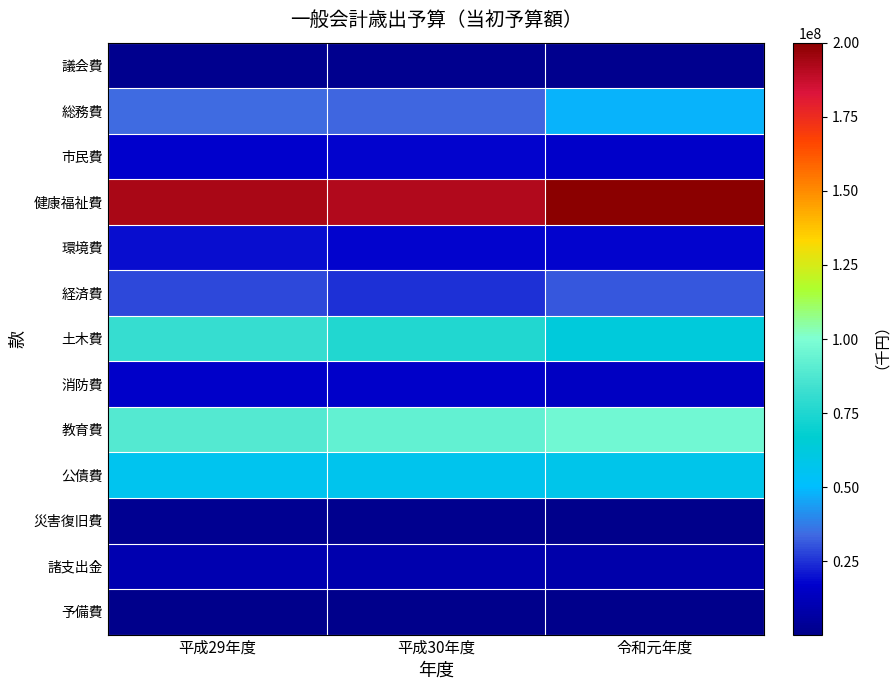

Reading left to right, extract all data points from this chart.

議会費: 平成29年度=1588077	平成30年度=1566631	令和元年度=1576553
総務費: 平成29年度=34050837	平成30年度=33402080	令和元年度=48664347
市民費: 平成29年度=16760178	平成30年度=17497962	令和元年度=15932669
健康福祉費: 平成29年度=193218933	平成30年度=191713205	令和元年度=200005506
環境費: 平成29年度=19376523	平成30年度=17582247	令和元年度=17808454
経済費: 平成29年度=28527850	平成30年度=24523093	令和元年度=30929022
土木費: 平成29年度=80973205	平成30年度=75876116	令和元年度=63107213
消防費: 平成29年度=16235230	平成30年度=16225972	令和元年度=14557488
教育費: 平成29年度=88898701	平成30年度=93053566	令和元年度=96367938
公債費: 平成29年度=55915734	平成30年度=56931353	令和元年度=57751466
災害復旧費: 平成29年度=1988937	平成30年度=1080820	令和元年度=834500
諸支出金: 平成29年度=9798795	平成30年度=9278955	令和元年度=8506844
予備費: 平成29年度=300000	平成30年度=300000	令和元年度=300000